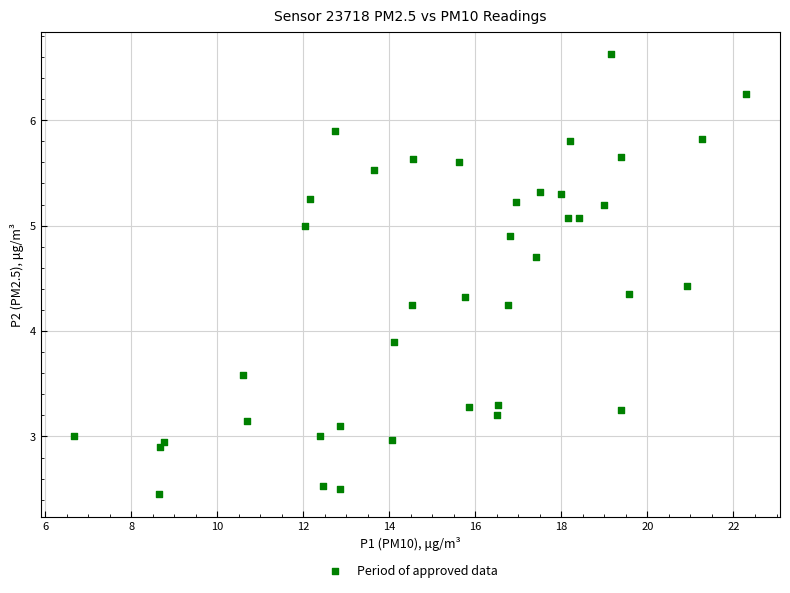

What is the range of X values (max minus min)?

15.6